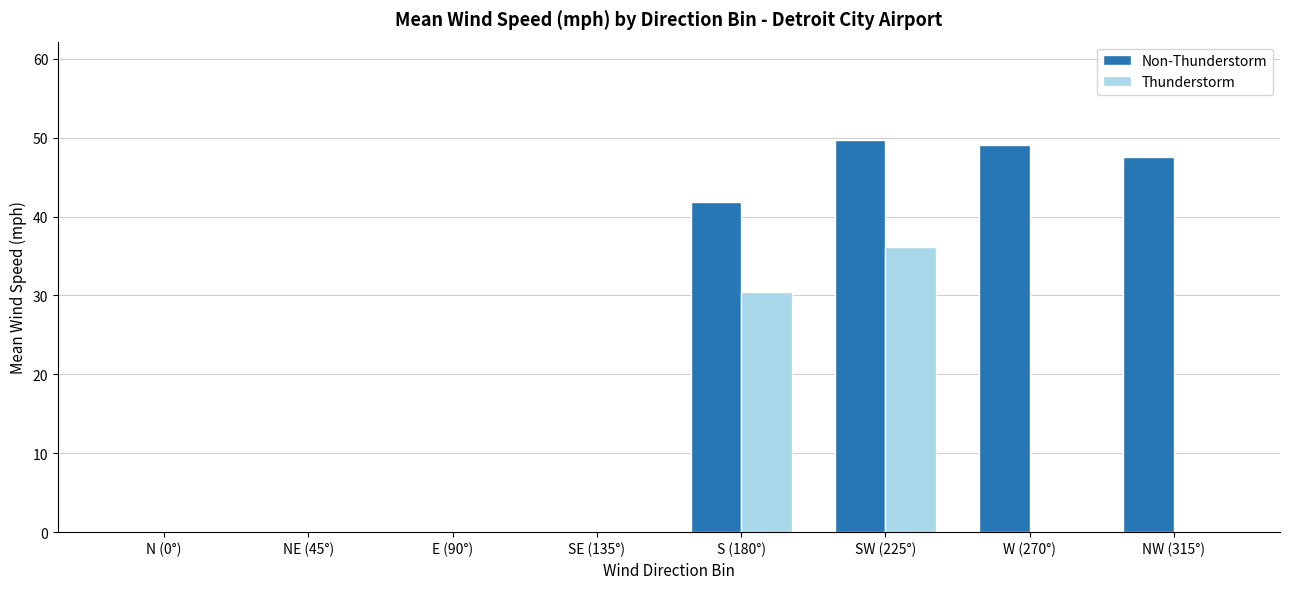

What is the difference between the Non-Thunderstorm values at W (270°) and SE (135°)?

49.0